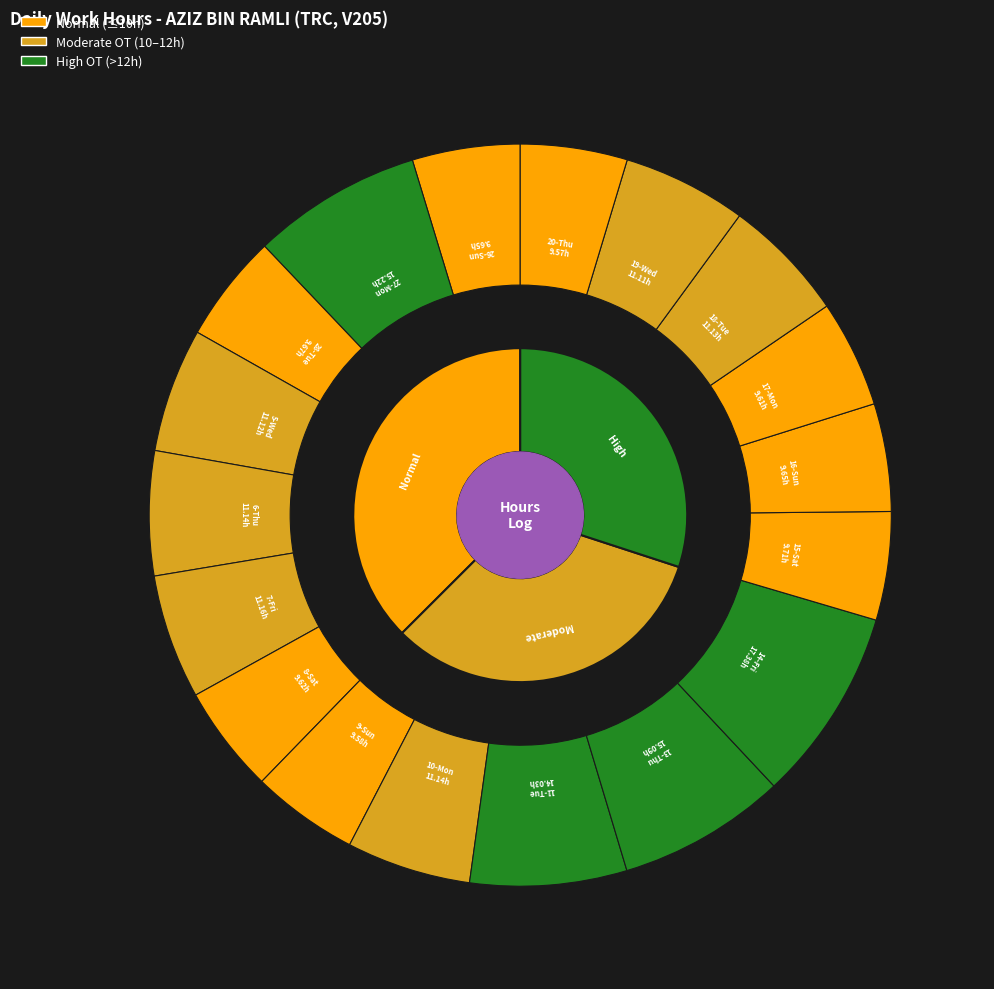

To the nearest percent, what portion does 14-Fri represent?

8%